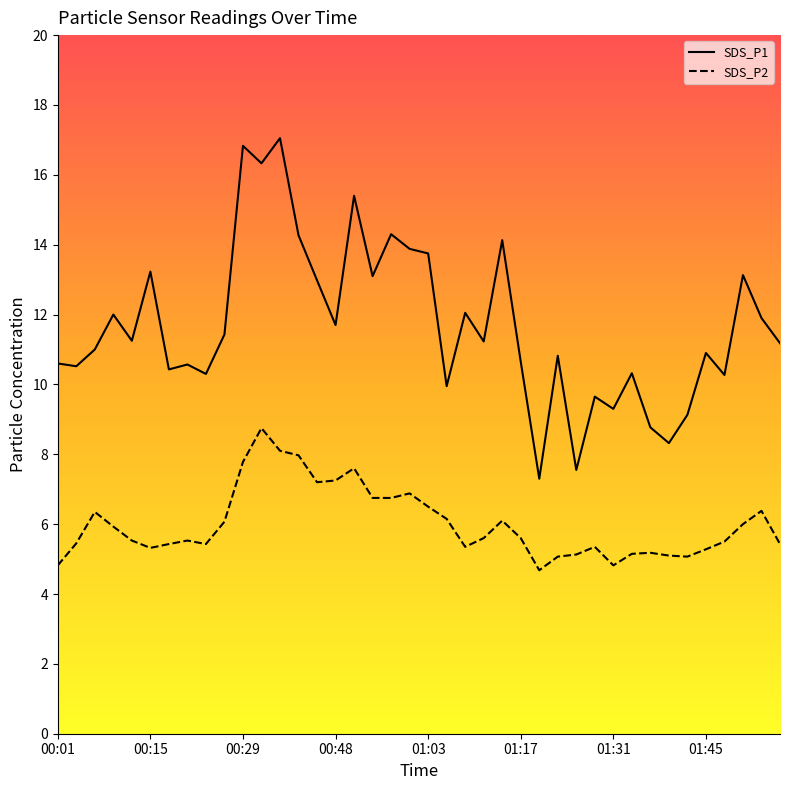

What is the label of the 27th point from the left?

01:19